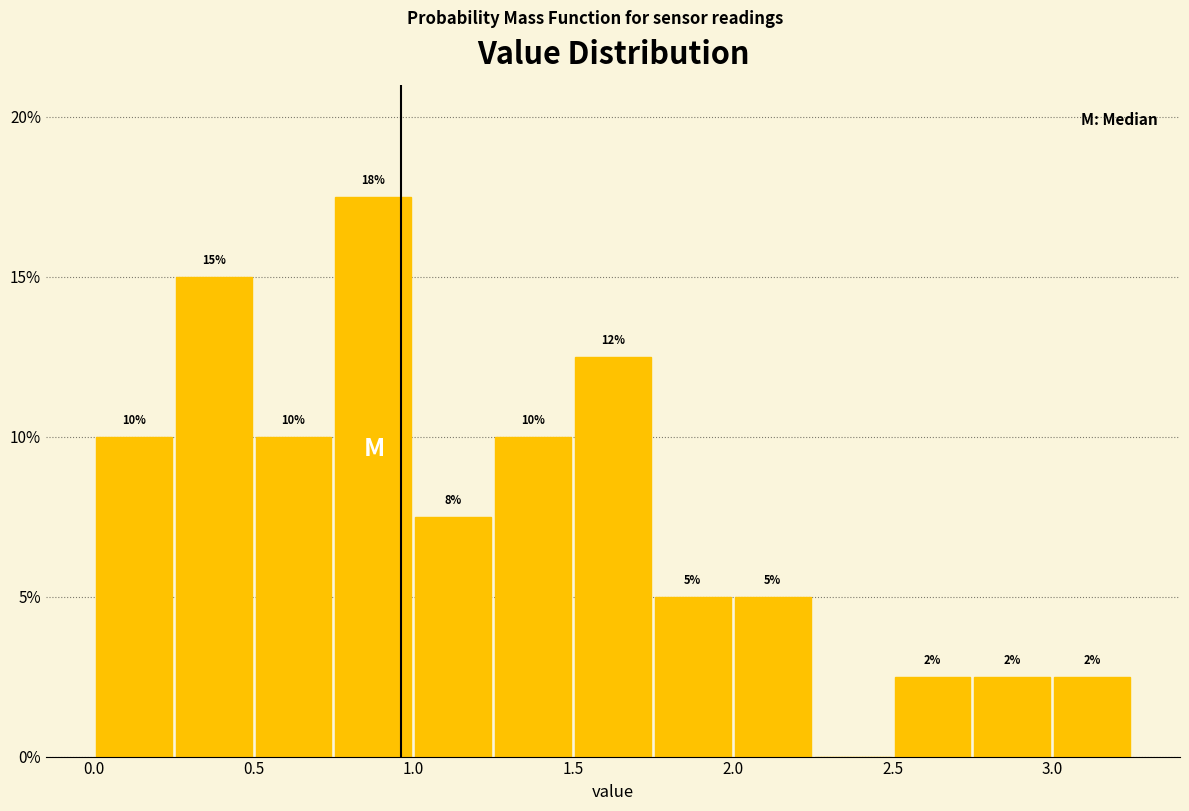

Which range on the x-axis has the tallest bar?

0.75 to 1.00